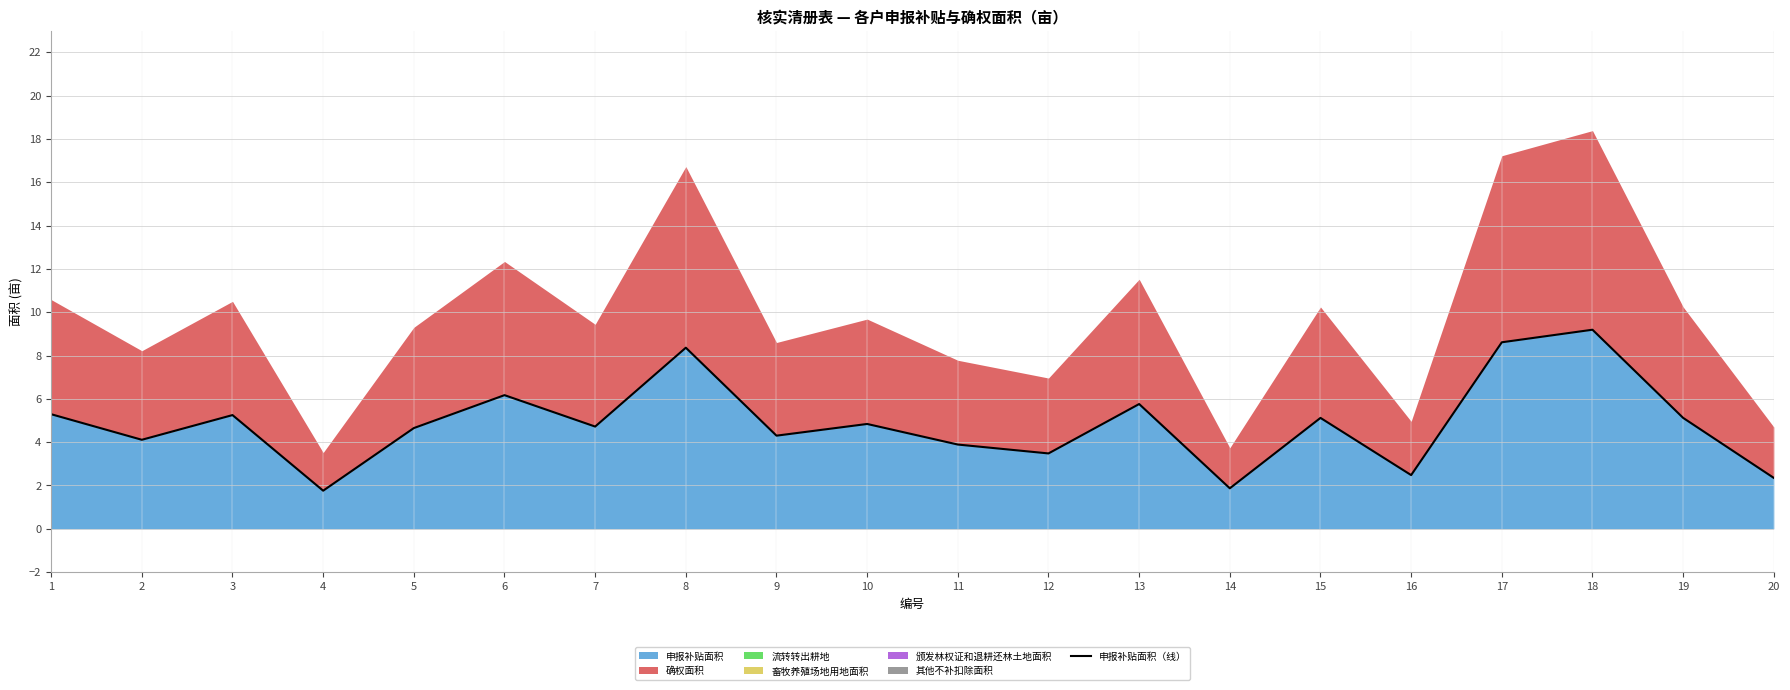

What is the change in value from 10 to 16?

-2.4